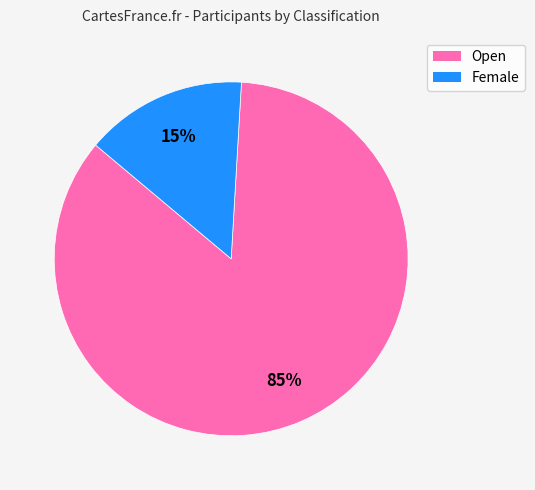

To the nearest percent, what portion does Female represent?

15%